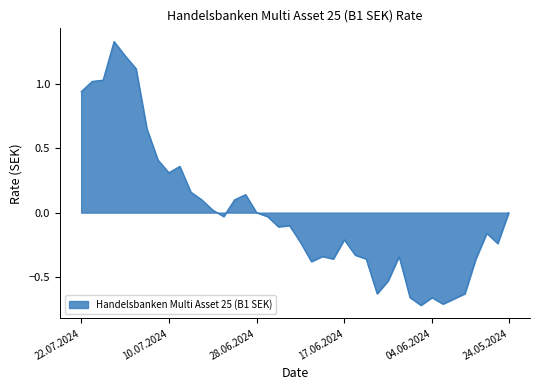

What is the label of the 18th point from the right?

19.06.2024